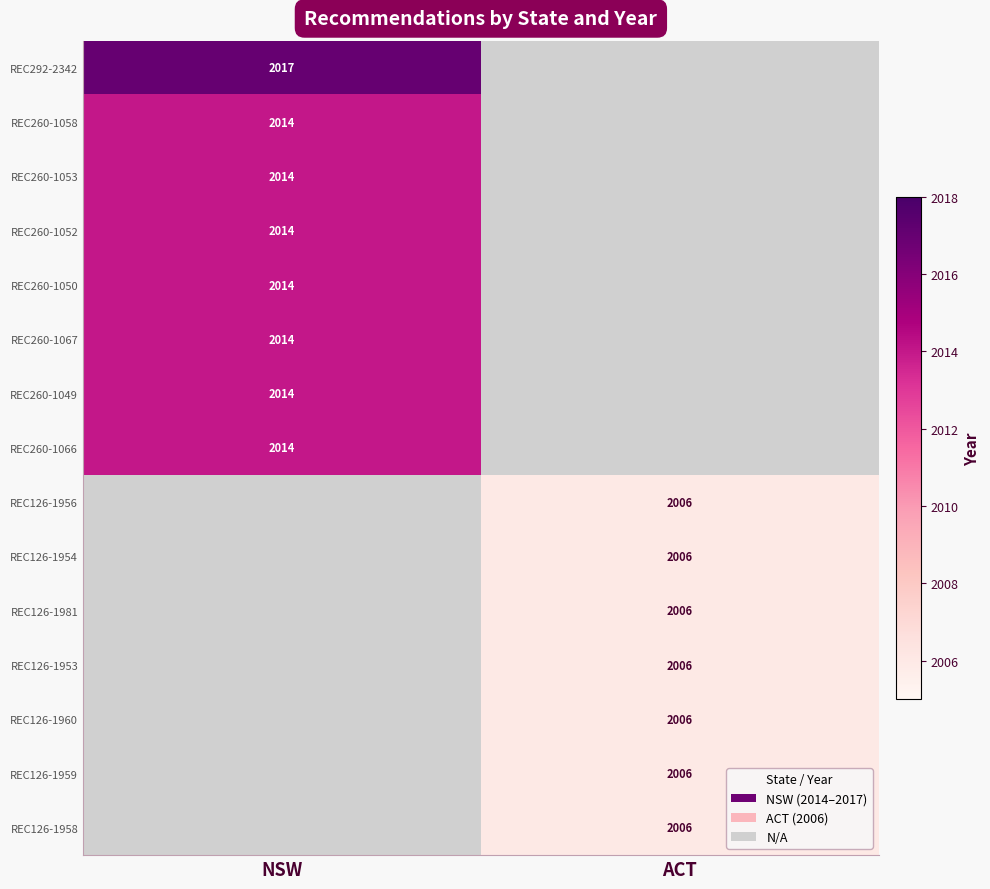

At how many categories does at least one series exceed 2012?

1